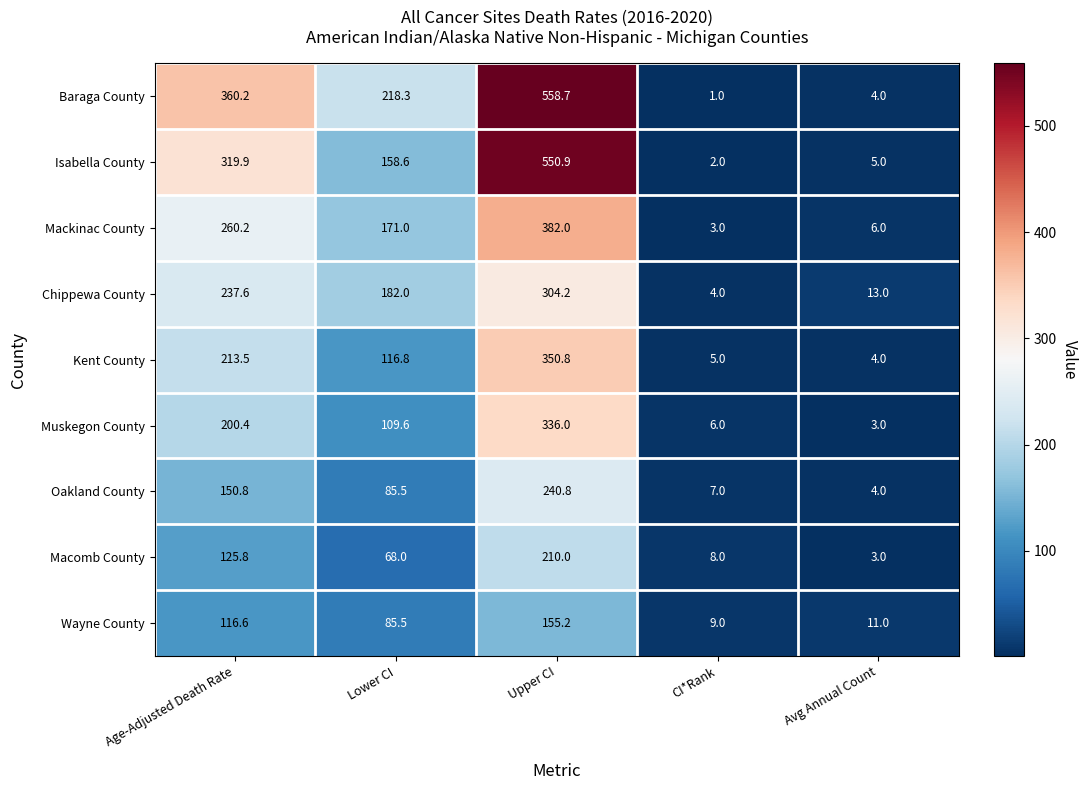

Which label corresponds to the smallest value in the chart?

CI*Rank